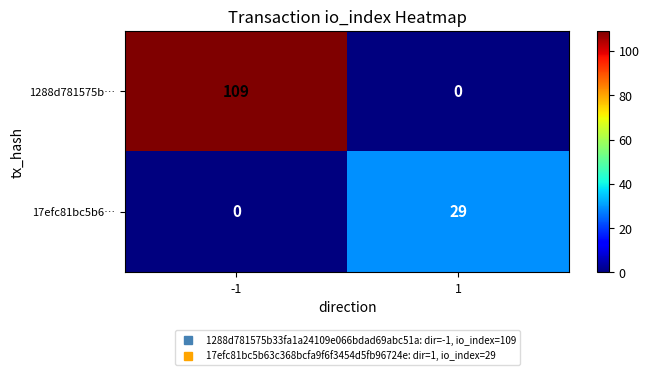

List the series in order of their overall mean, highest first.

1288d781575b…, 17efc81bc5b6…